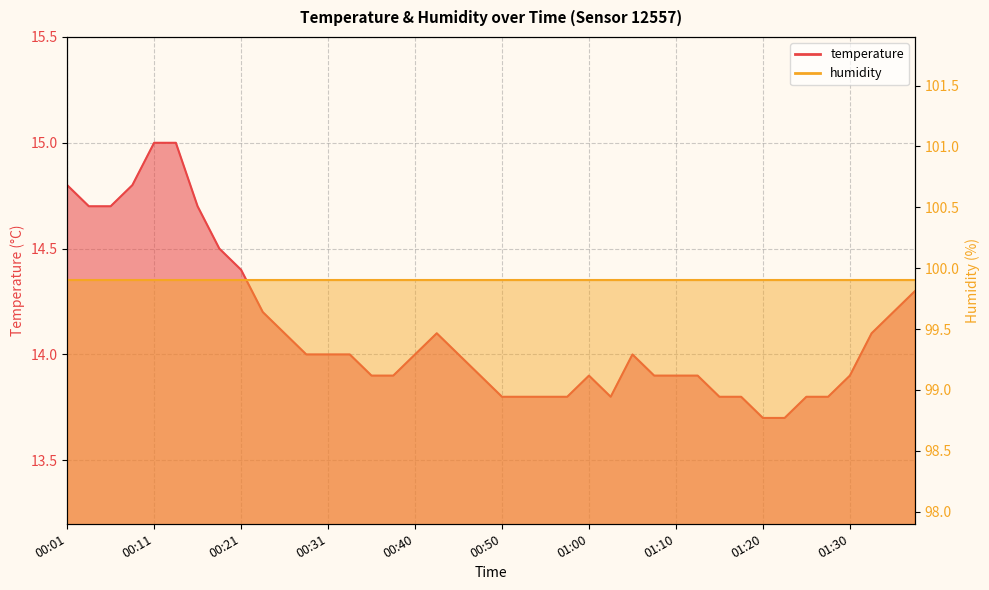

Which label corresponds to the largest value in the chart?

00:11